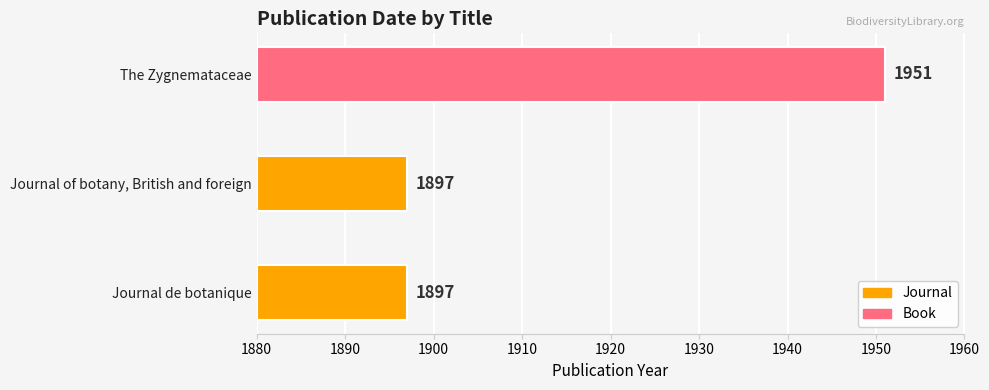

Which has a higher value, Journal of botany, British and foreign or Journal de botanique?

Journal of botany, British and foreign